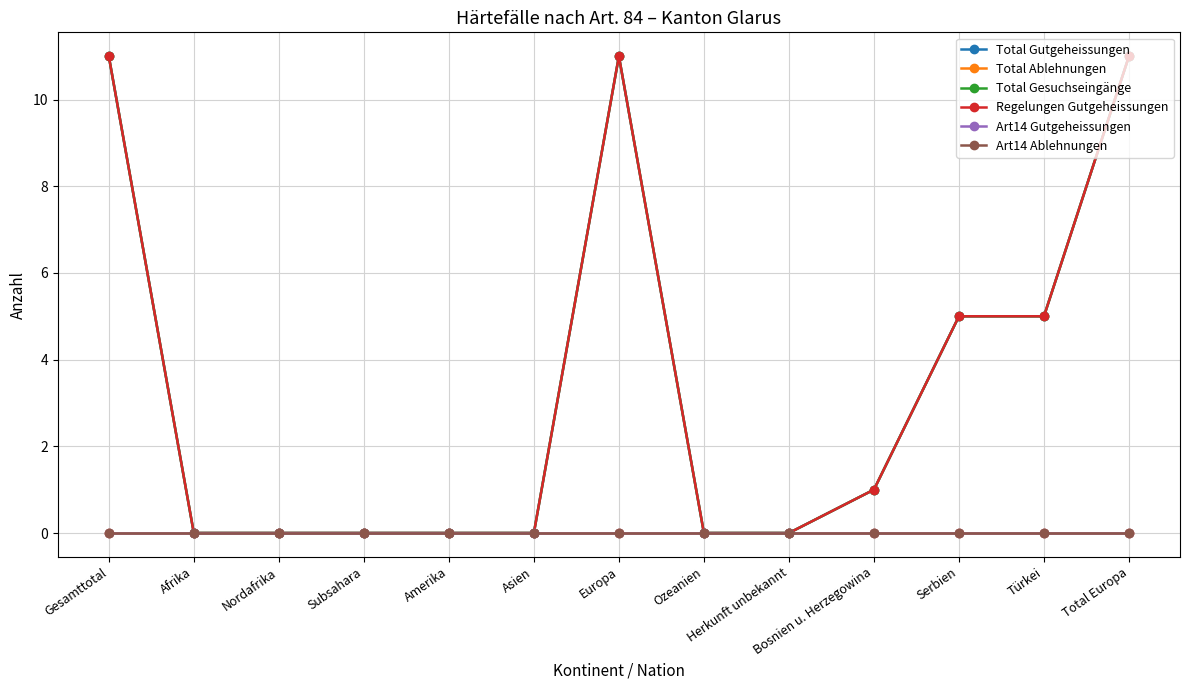

Is this an area chart (filled region under the line)?

No